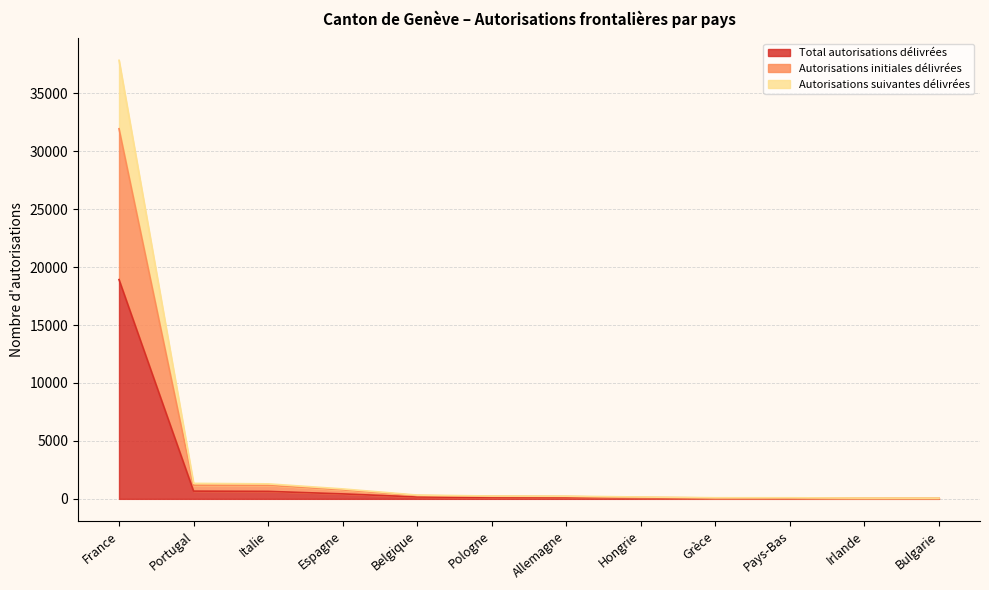

True or false: Autorisations suivantes délivrées has more than 0 interior local peaks.

False